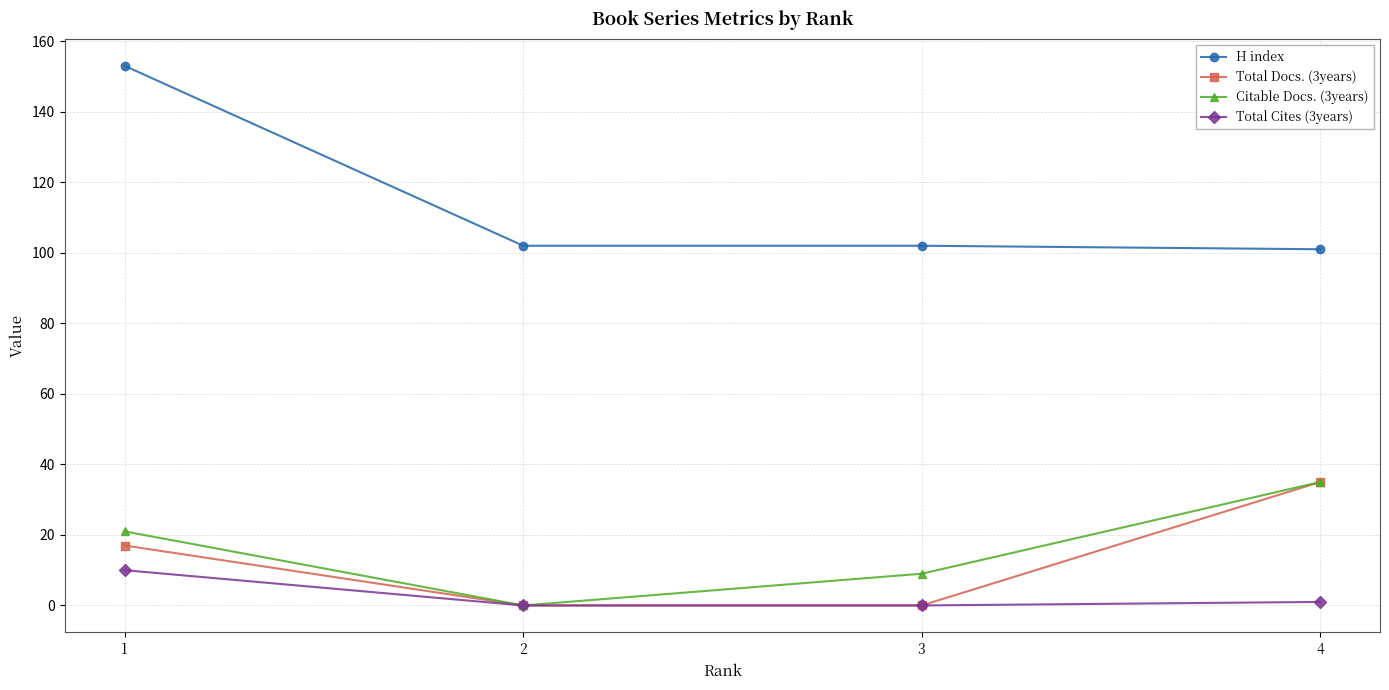

What is the spread (max minus min) of values at 4?

100